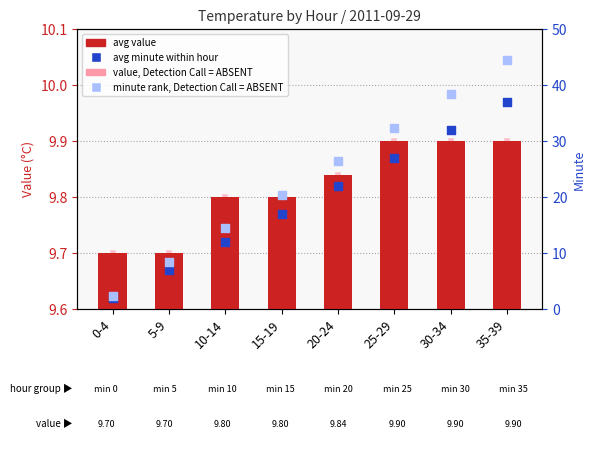

At which category is the sum across all series the highest?

35-39